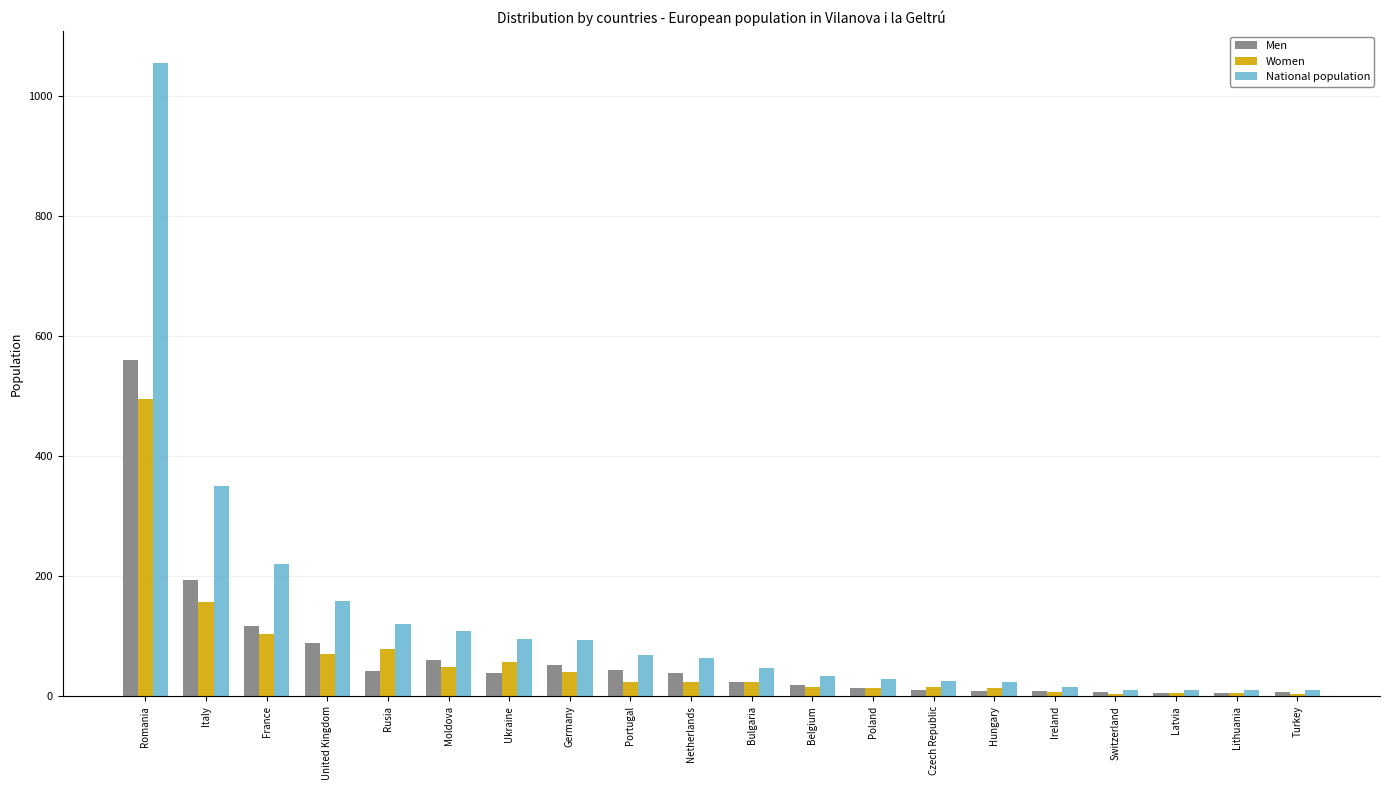

What is the spread (max minus min) of values at Bulgaria?

24